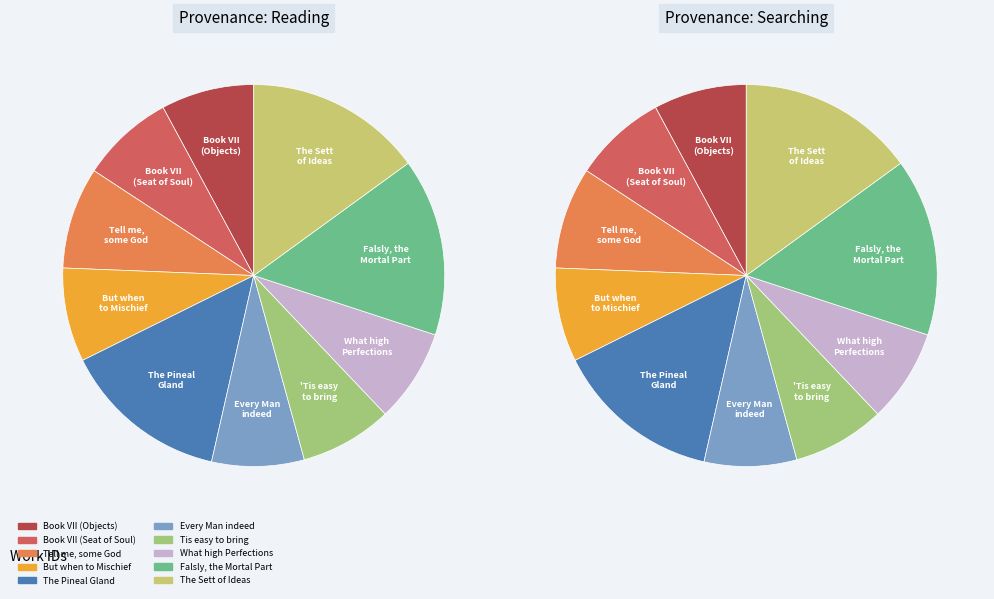

What is the smallest slice in the pie chart?

Every Man indeed